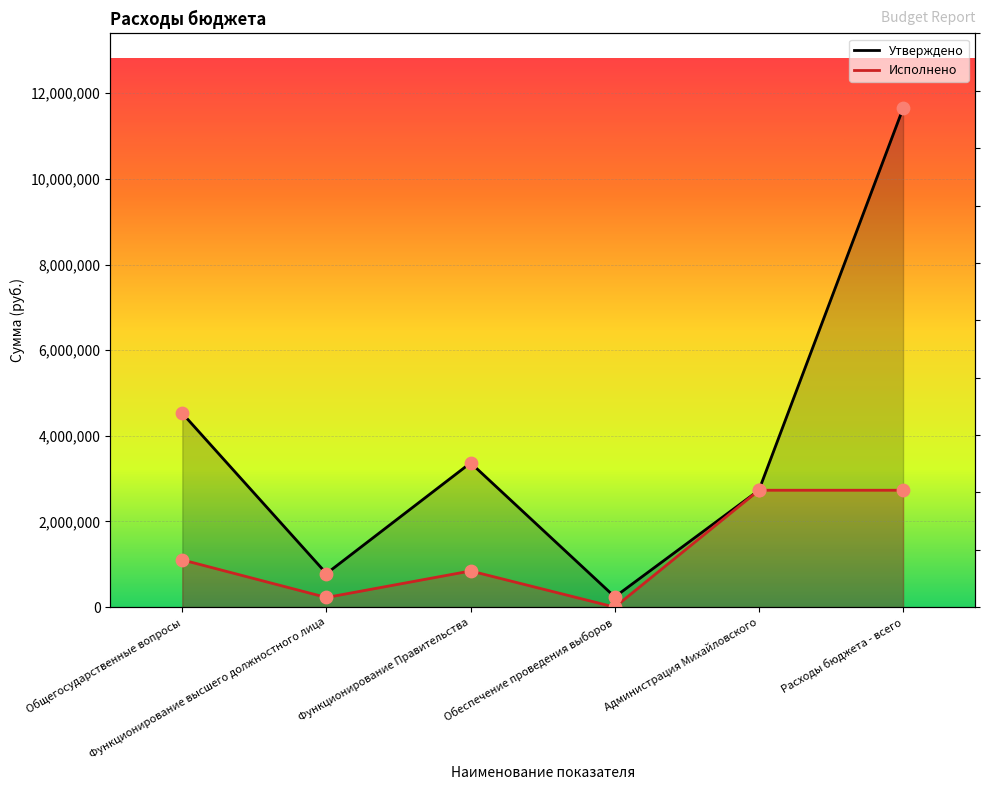

Is the value of Утверждено at Функционирование Правительства greater than the value of Исполнено at Функционирование высшего должностного лица?

Yes